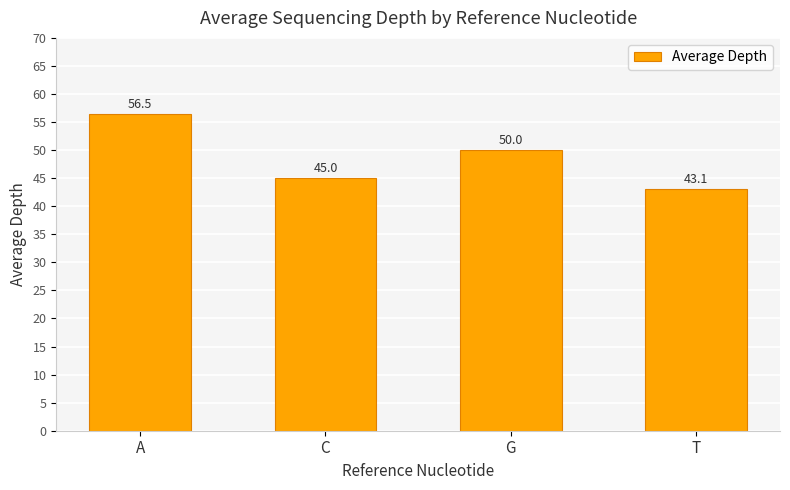

Rank the categories by value from lowest to highest.

T, C, G, A